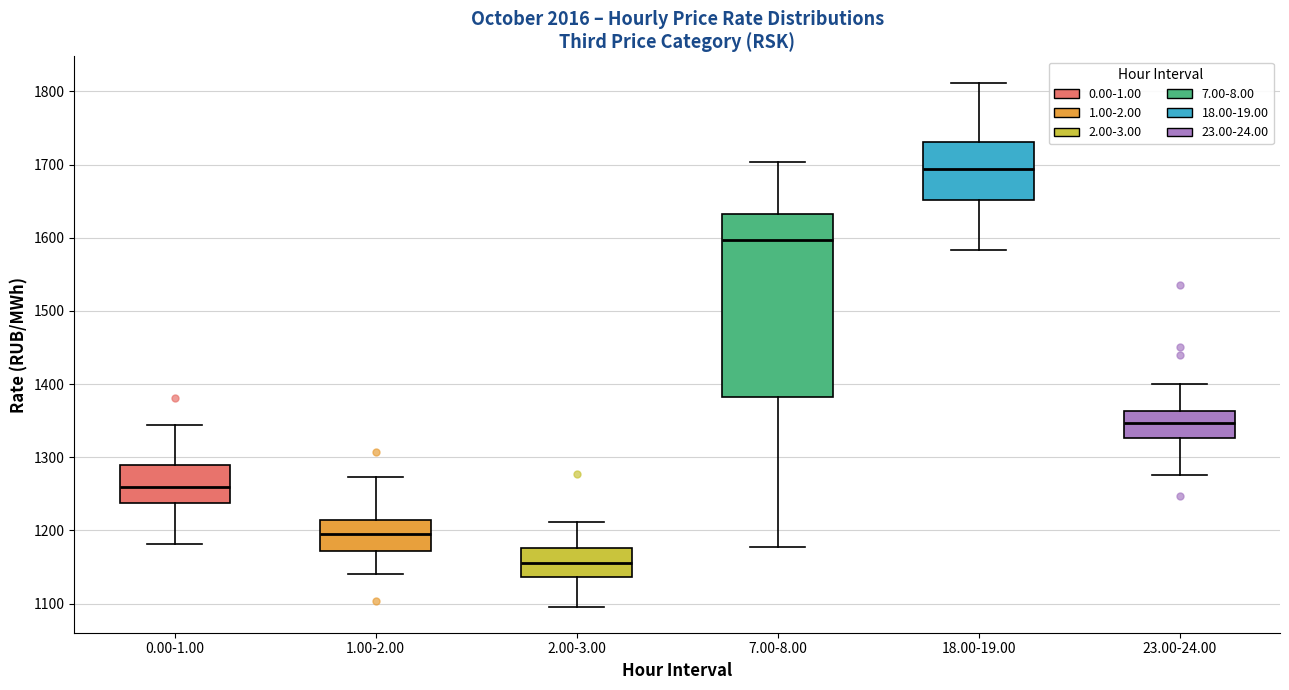

Reading left to right, transcribe this box plot: for each box, give where its median line is, the range the box spans, and where its two whiskers end, as read against the y-axis. The values are not printed on the chart, so give them approximately, as read against the axis.

0.00-1.00: median 1260, box 1240 to 1290, whiskers 1180 to 1340
1.00-2.00: median 1190, box 1170 to 1210, whiskers 1140 to 1270
2.00-3.00: median 1160, box 1140 to 1180, whiskers 1100 to 1210
7.00-8.00: median 1600, box 1380 to 1630, whiskers 1180 to 1700
18.00-19.00: median 1690, box 1650 to 1730, whiskers 1580 to 1810
23.00-24.00: median 1350, box 1330 to 1360, whiskers 1280 to 1400